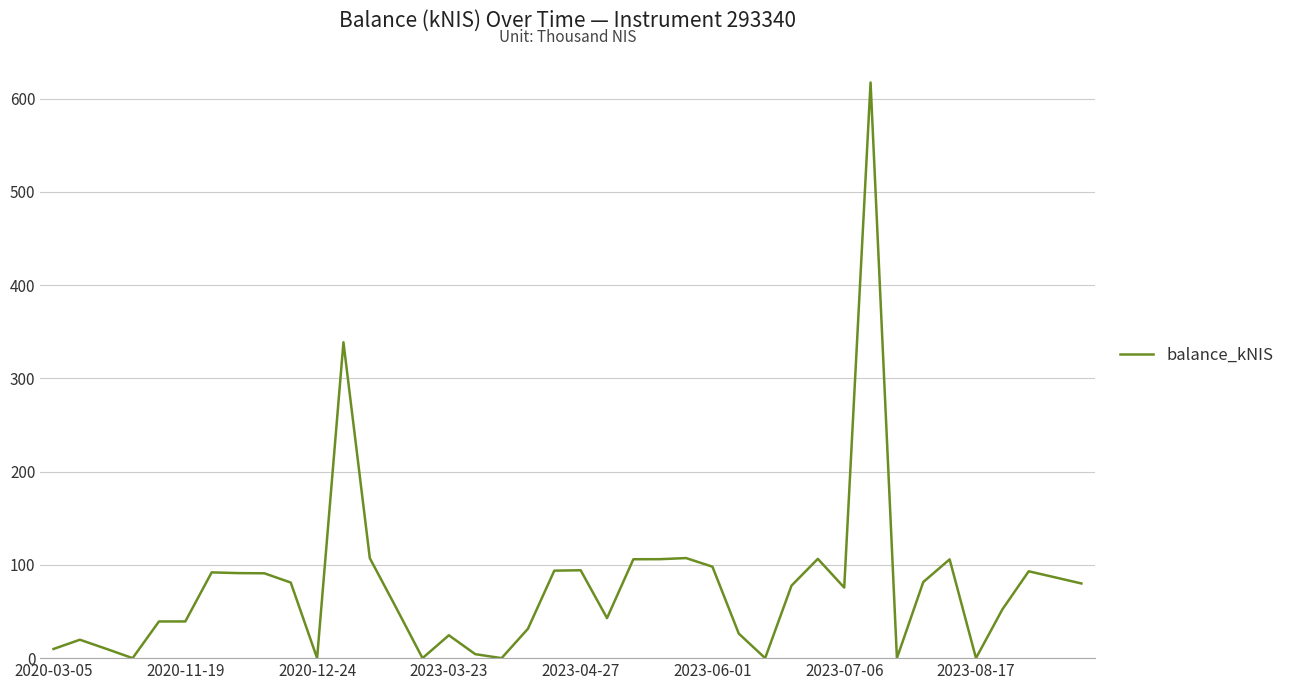

What is the maximum value shown in the chart?

617.3